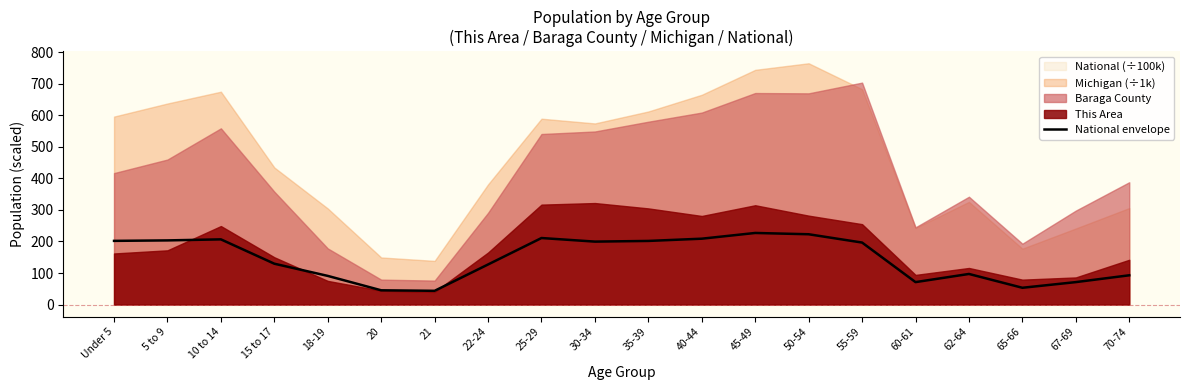

What is the difference between the values at 21 and 67-69?

27.6